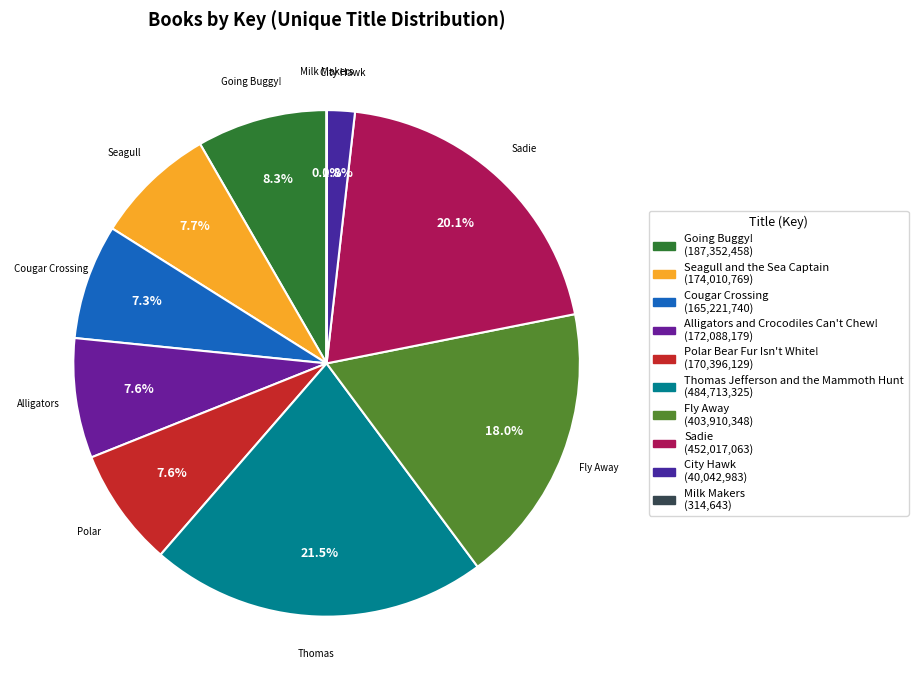

The Polar Bear Fur Isn't White! slice represents 8% of the pie. True or false?

True